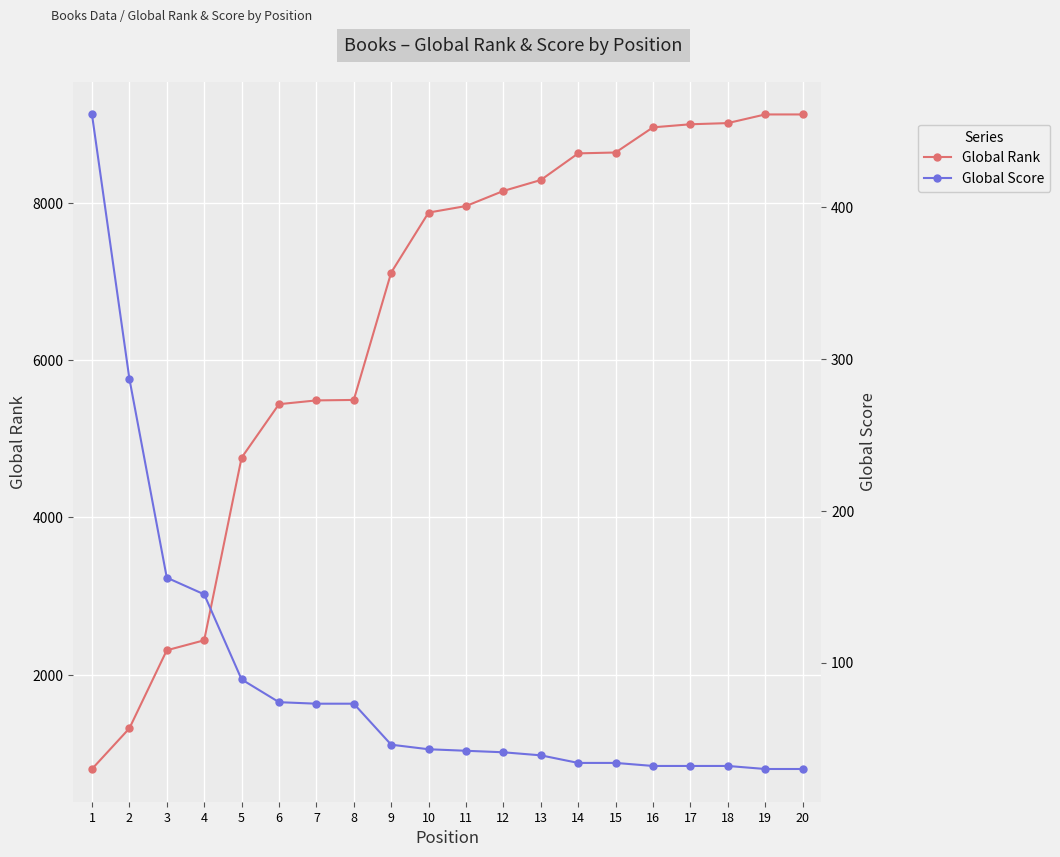

Reading right to left, what are all the values shown in this chart?

Global Rank: 9126	9126	9016	9001	8962	8642	8631	8292	8153	7961	7878	7115	5495	5489	5441	4760	2438	2311	1318	801
Global Score: 30	30	32	32	32	34	34	39	41	42	43	46	73	73	74	89	145	156	287	461